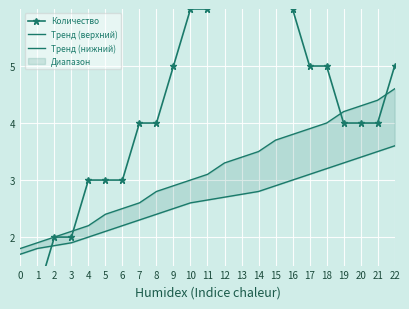

Which series has the largest total across all categories?

Количество